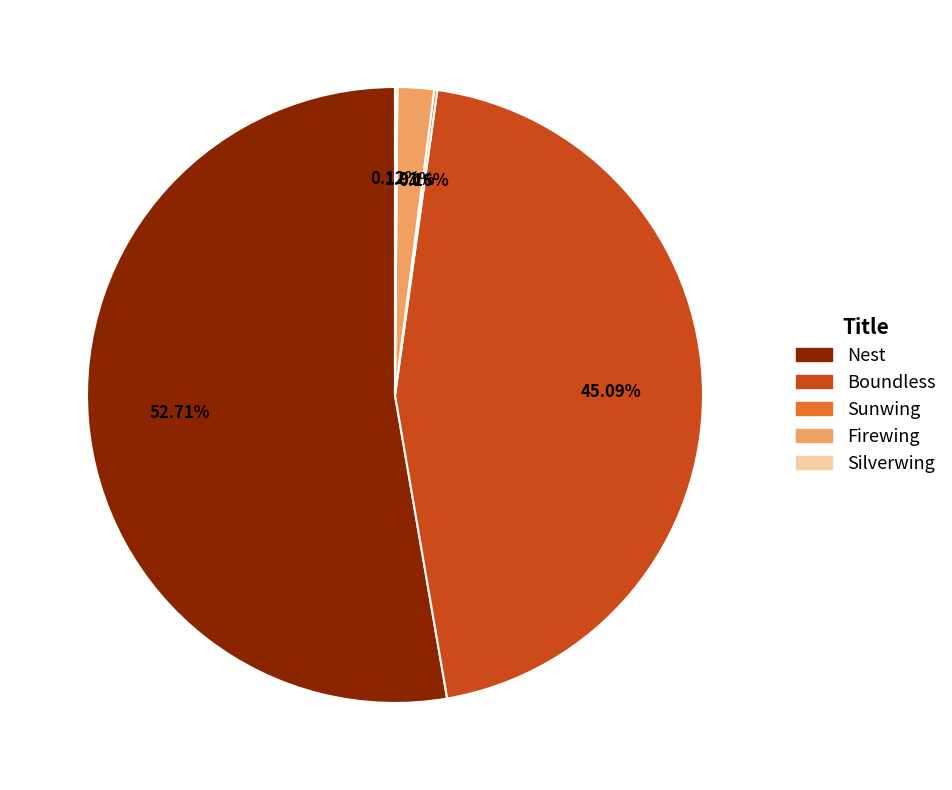

What is the ratio of the value at Boundless to the value at Nest?

0.9